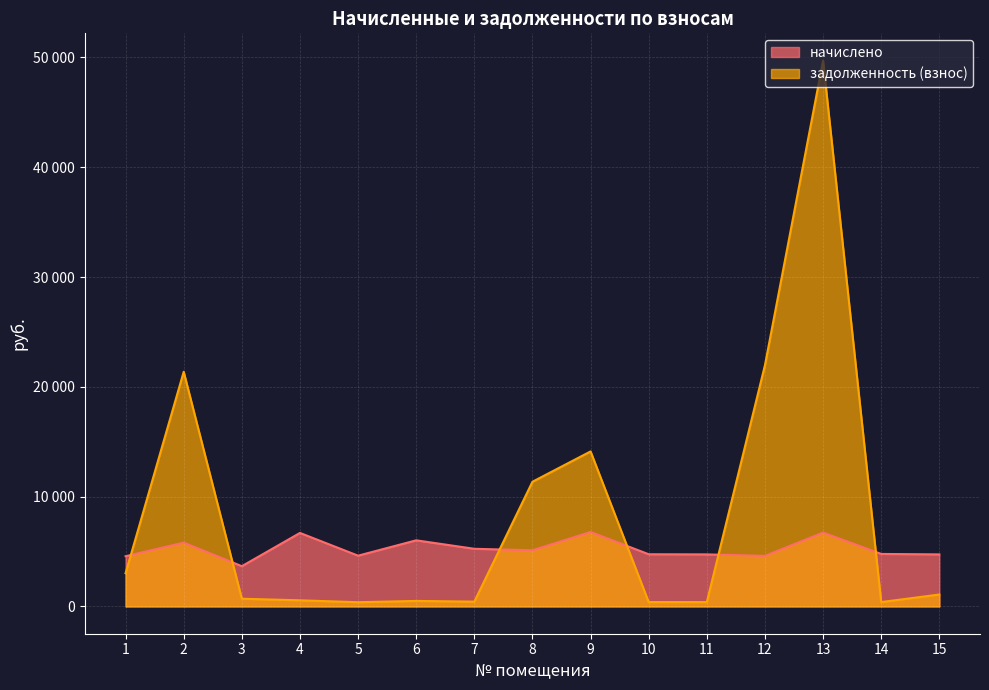

Which series has the widest spread of values?

задолженность (взнос)